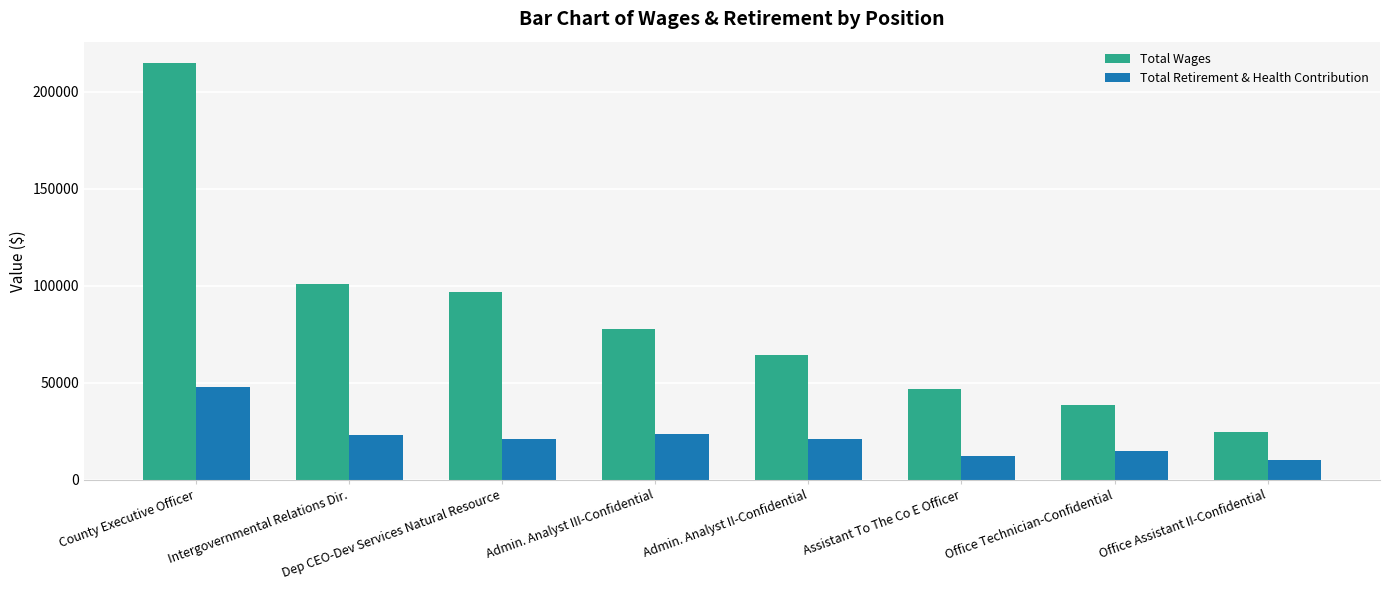

Which series changed the most between County Executive Officer and Admin. Analyst II-Confidential?

Total Wages